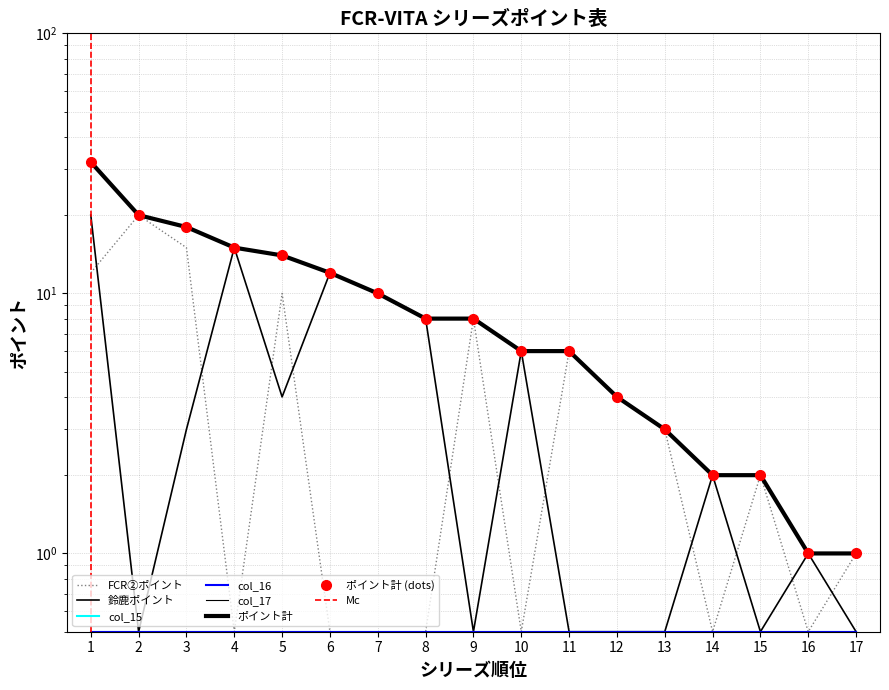

How many intersections are there between FCR②ポイント and 鈴鹿ポイント?

11